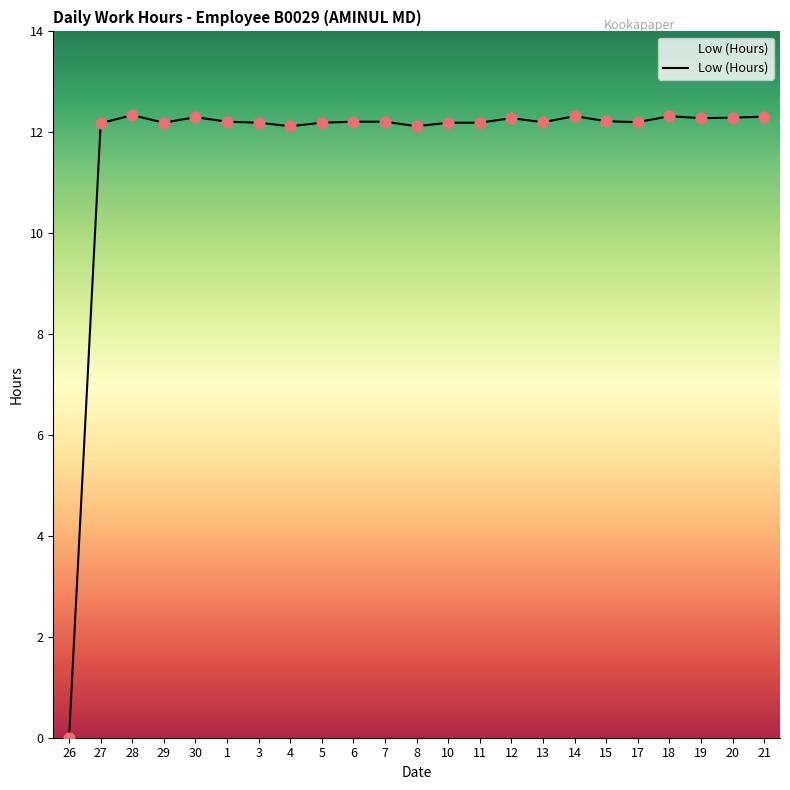

What is the change in value from 7 to 12?

+0.1